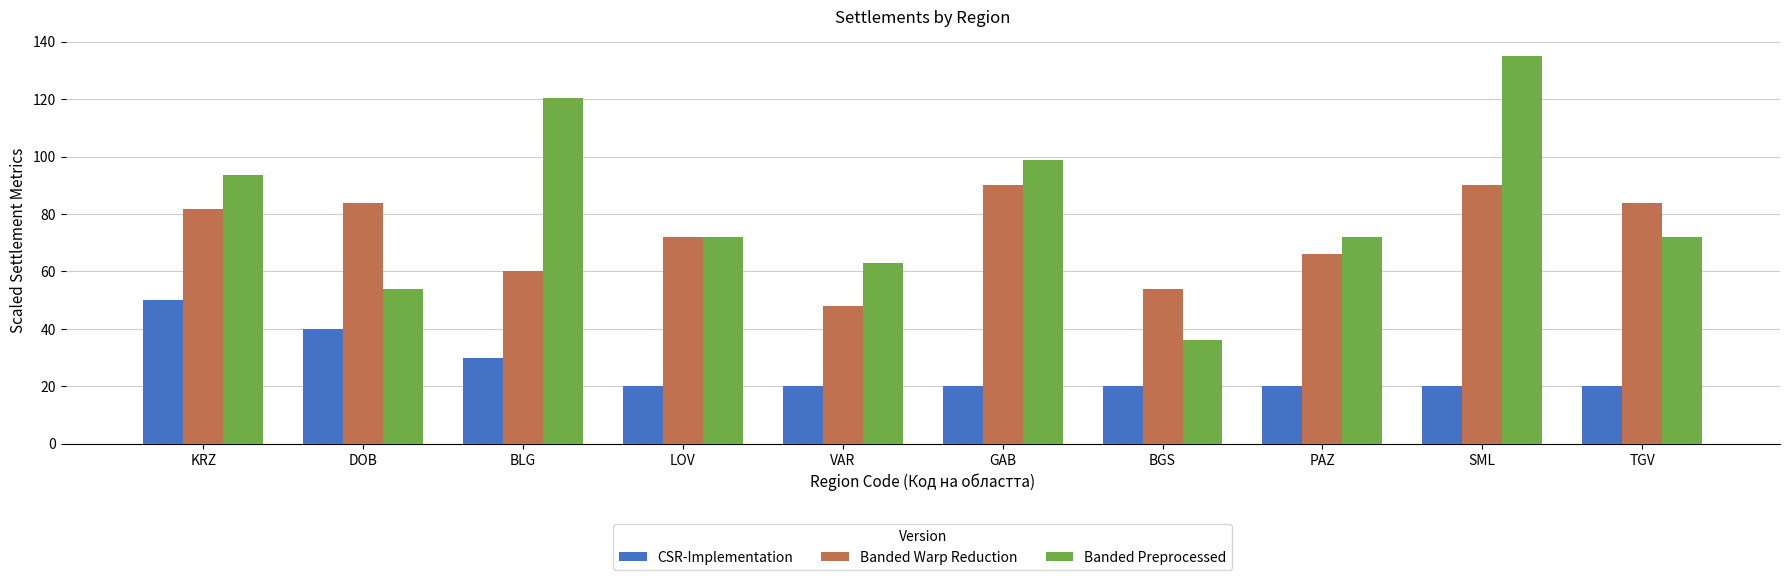

What position from the left is VAR?

5